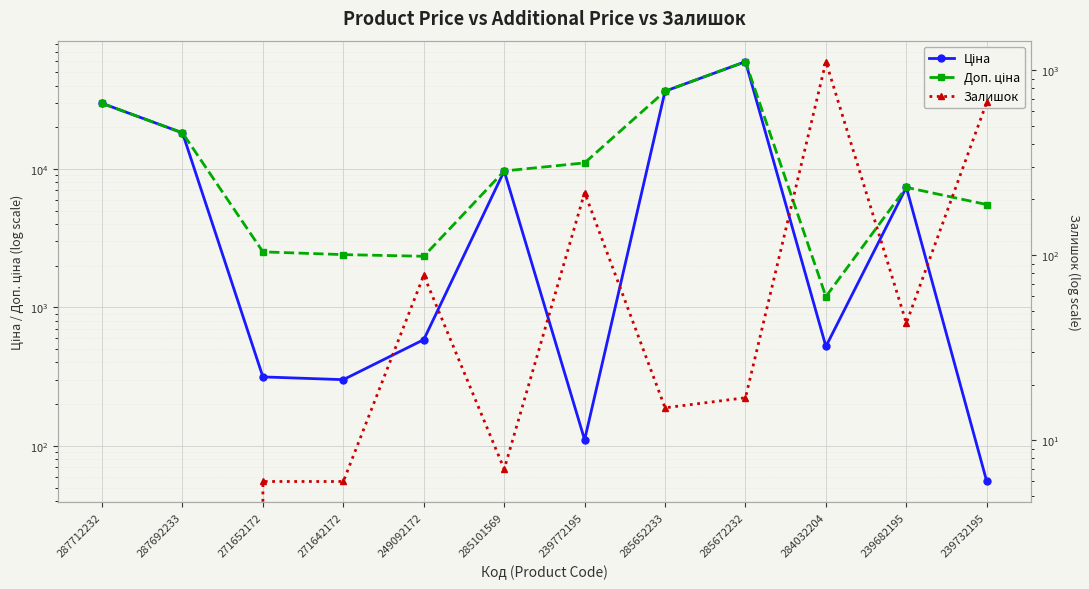

How many interior local peaks does the Залишок series have?

3